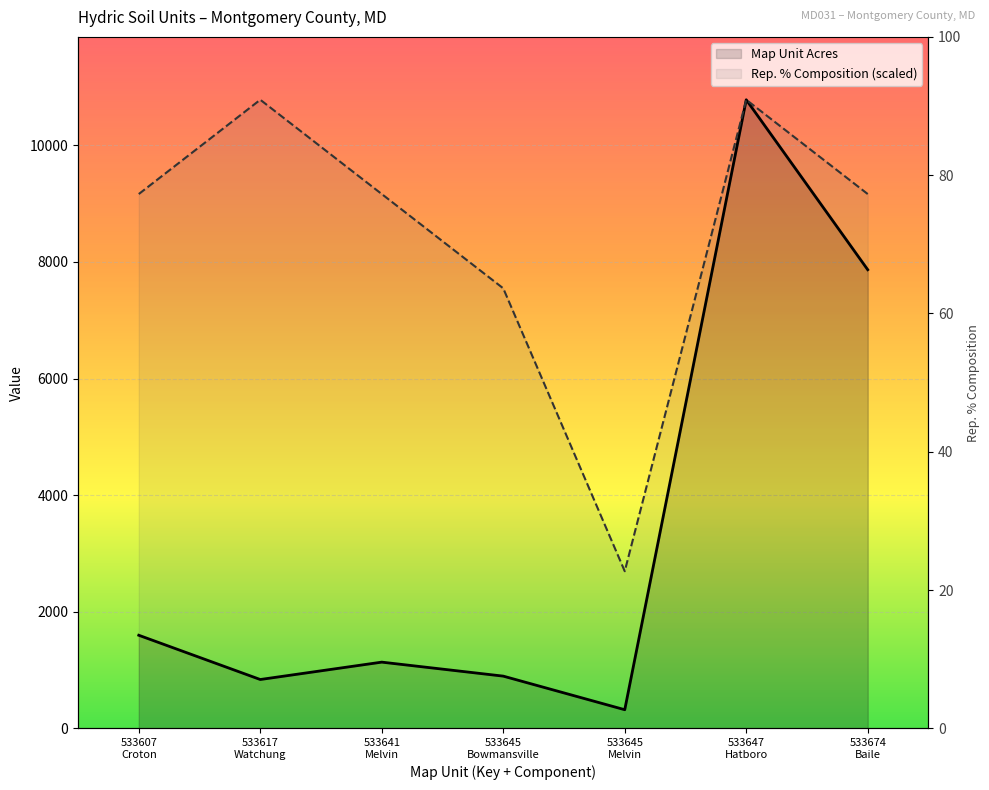

What is the sum of the Map Unit Acres values at 533607
Croton and 533645
Melvin?

1917.0